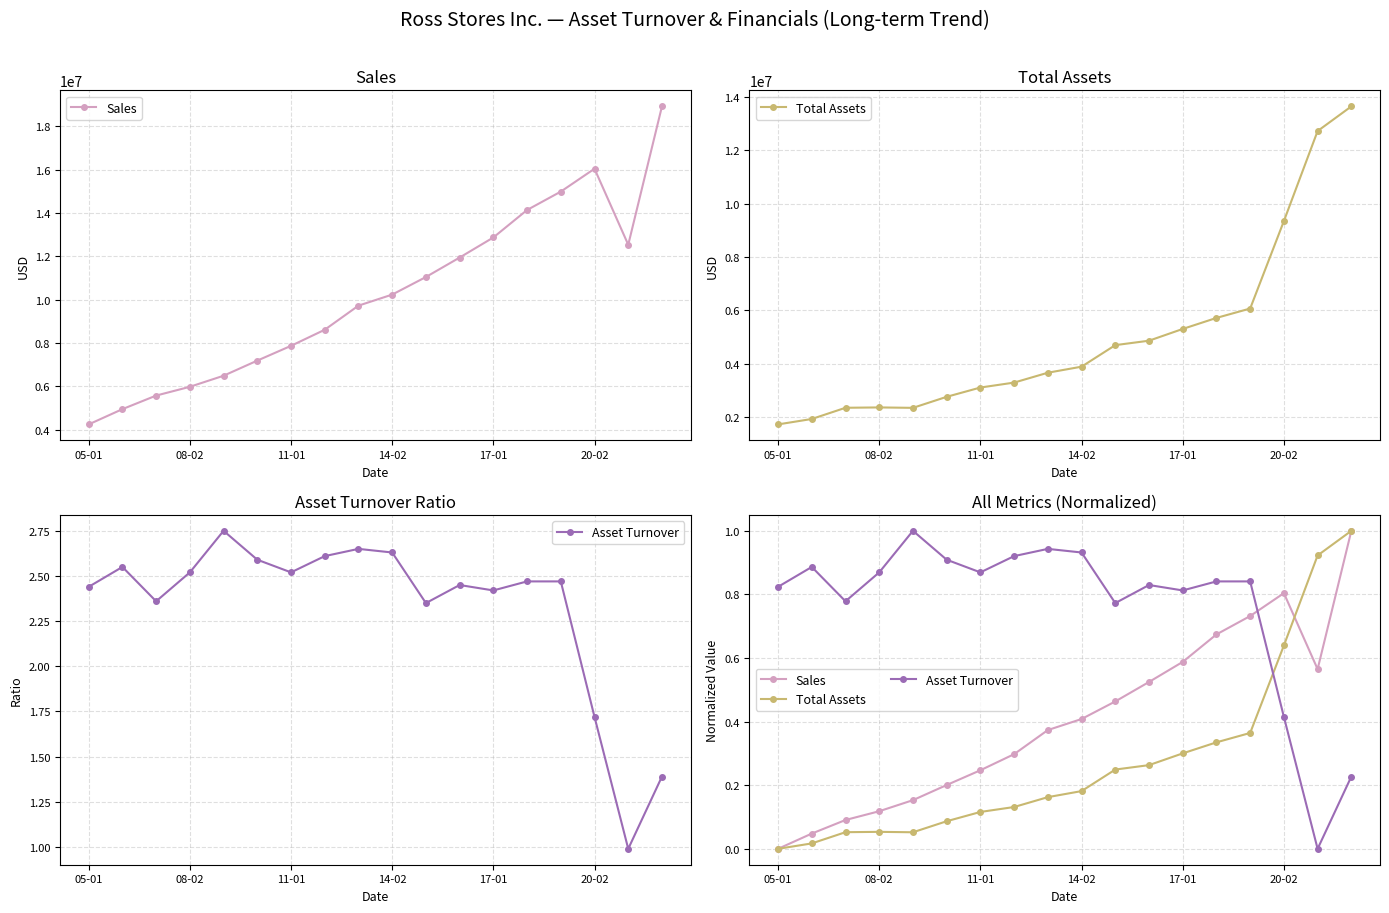

Reading left to right, transcribe all the data shown in this chart.

Sales: 0.0	0.0	0.1	0.1	0.2	0.2	0.2	0.3	0.4	0.4	0.5	0.5	0.6	0.7	0.7	0.8	0.6	1.0
Total Assets: 0.0	0.0	0.1	0.1	0.1	0.1	0.1	0.1	0.2	0.2	0.2	0.3	0.3	0.3	0.4	0.6	0.9	1.0
Asset Turnover: 0.8	0.9	0.8	0.9	1.0	0.9	0.9	0.9	0.9	0.9	0.8	0.8	0.8	0.8	0.8	0.4	0.0	0.2